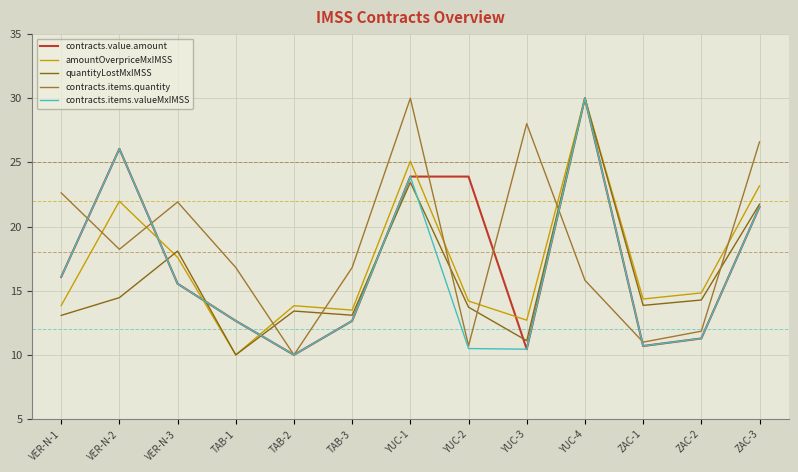

Which category has the highest value in the contracts.items.valueMxIMSS series?

YUC-4